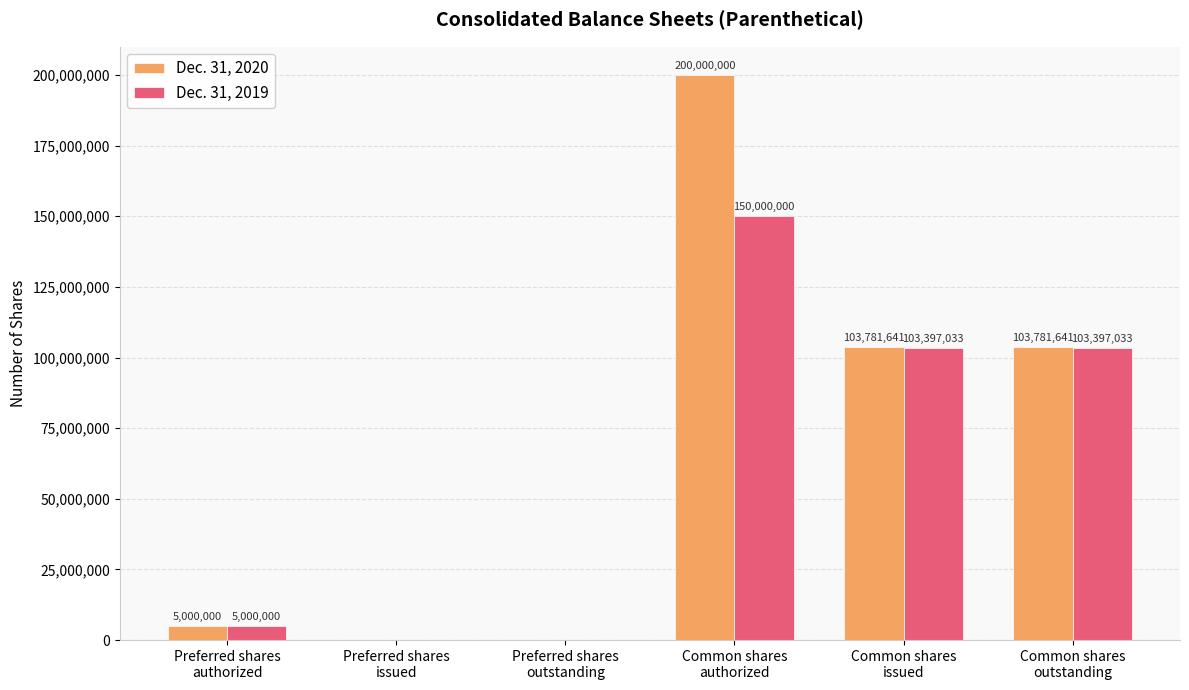

Are the bars horizontal?

No